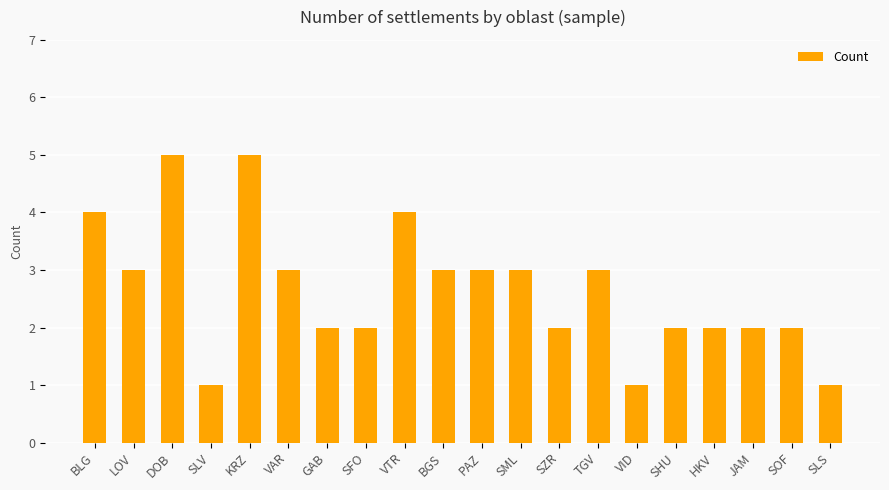

What is the difference between the maximum and second lowest values?

4